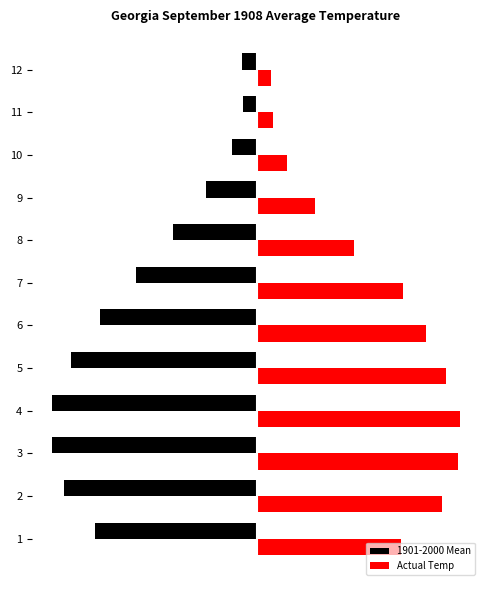

At how many categories does at least one series exceed 13?

4